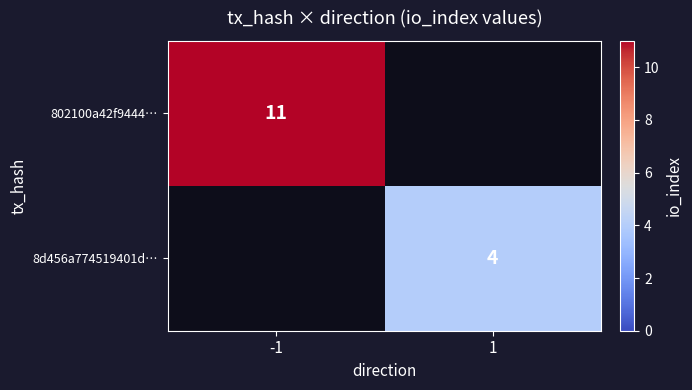

At how many categories does at least one series exceed 4?

1